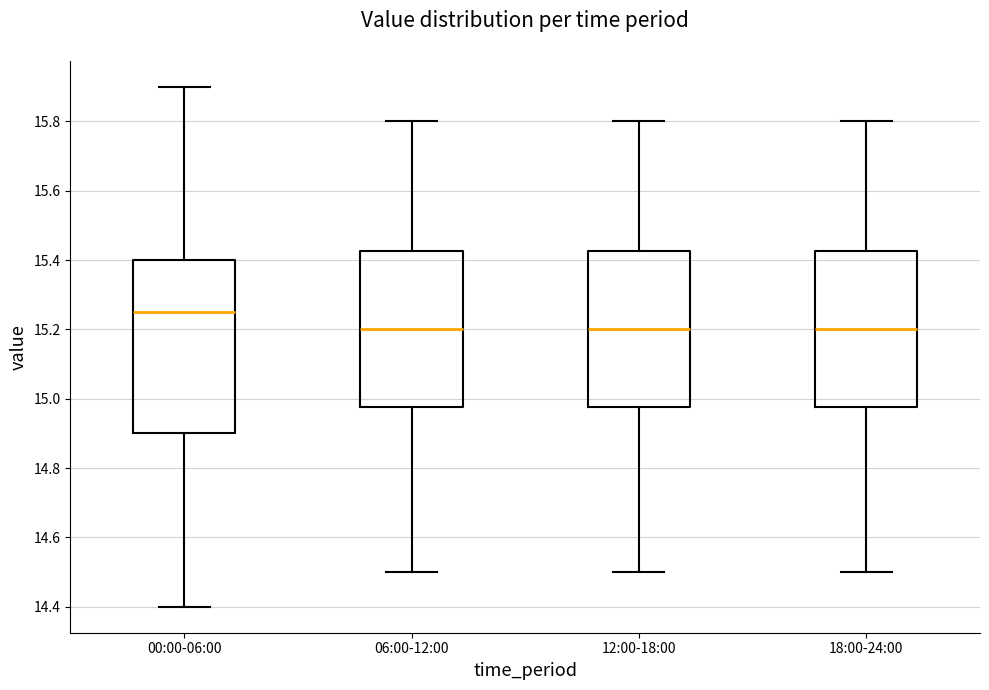

Comparing the boxes themselves (not the whiskers), which one is the tallest?

00:00-06:00